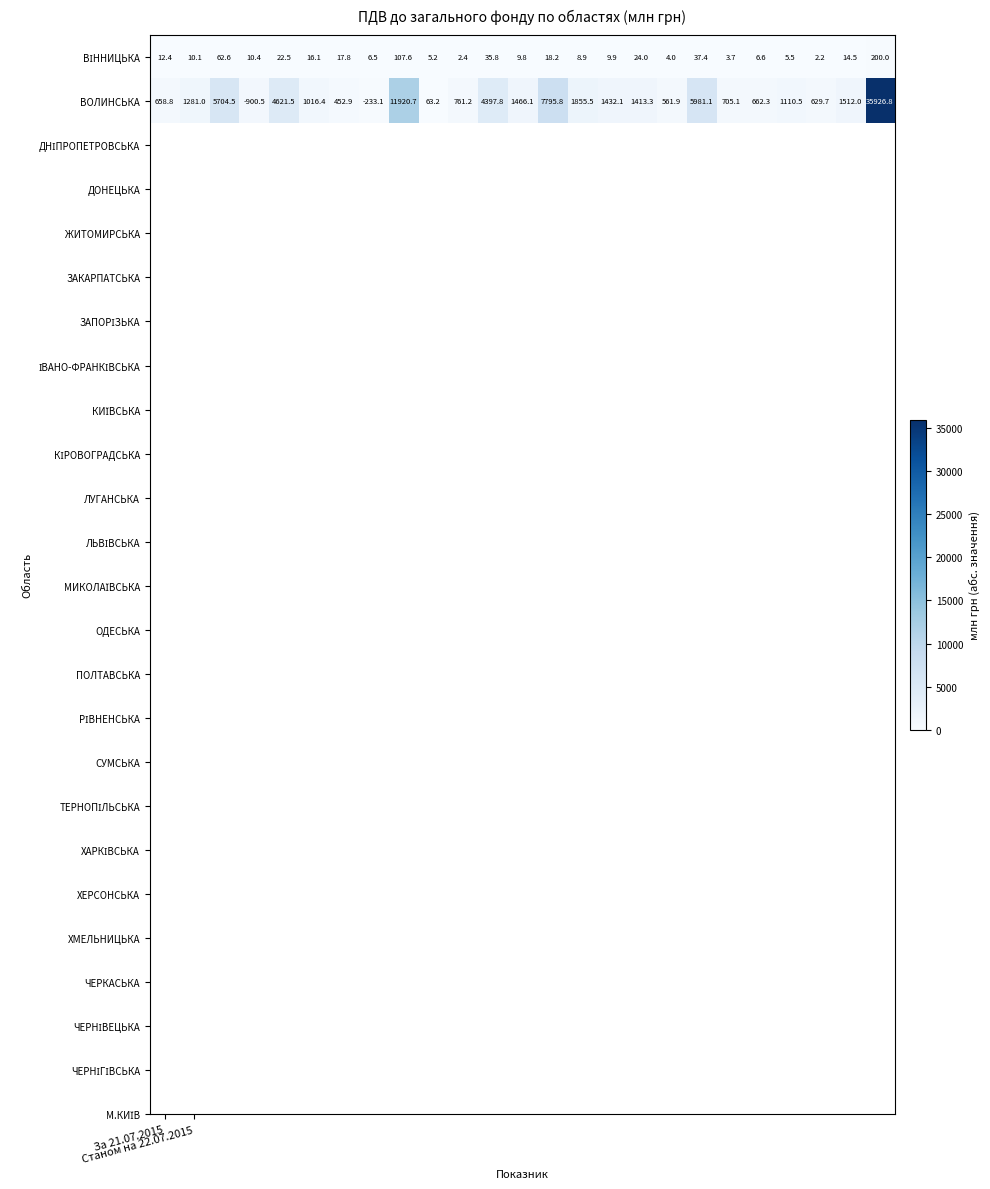

What is the highest value of the ВОЛИНСЬКА series?

35926.8